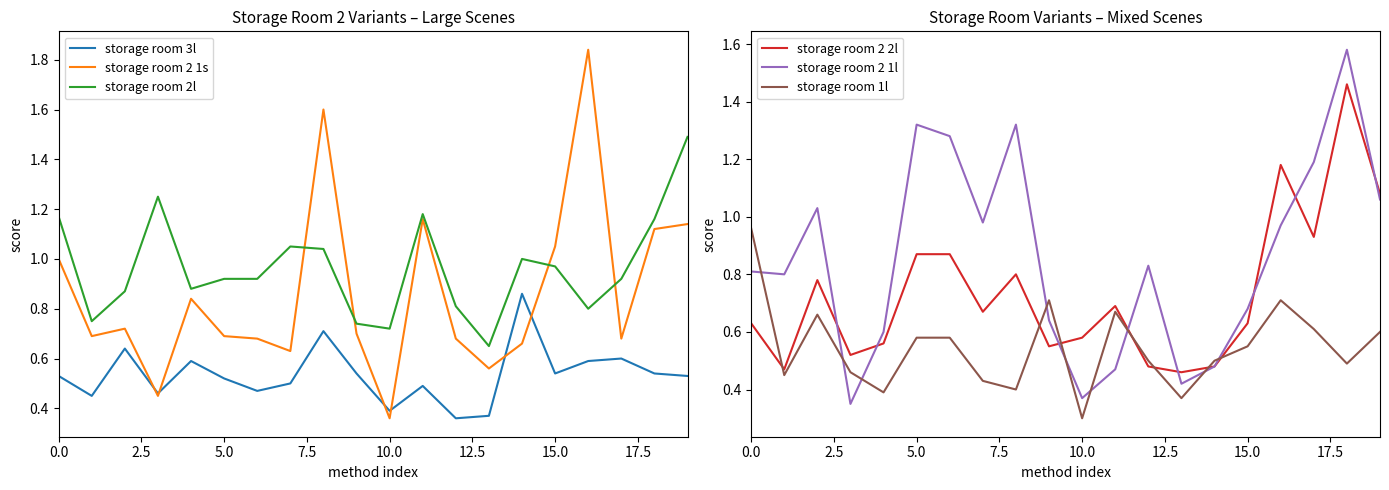

What position from the left is 12?

13